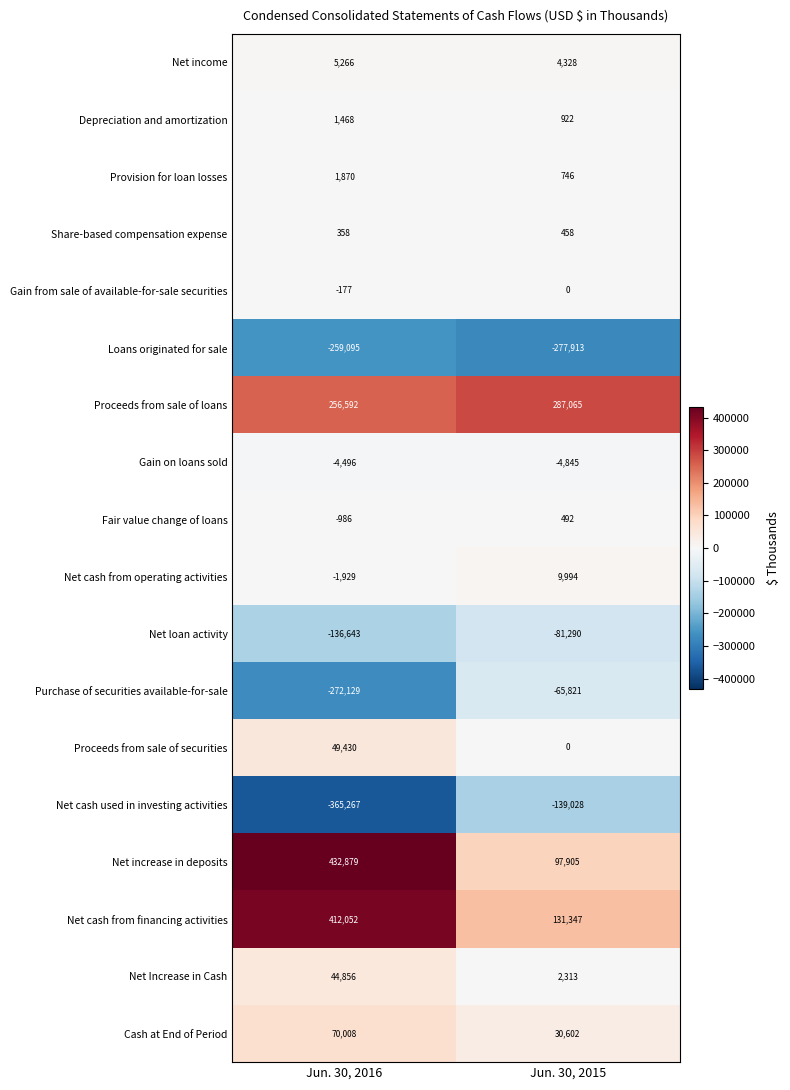

Which series has the largest total across all categories?

Proceeds from sale of loans